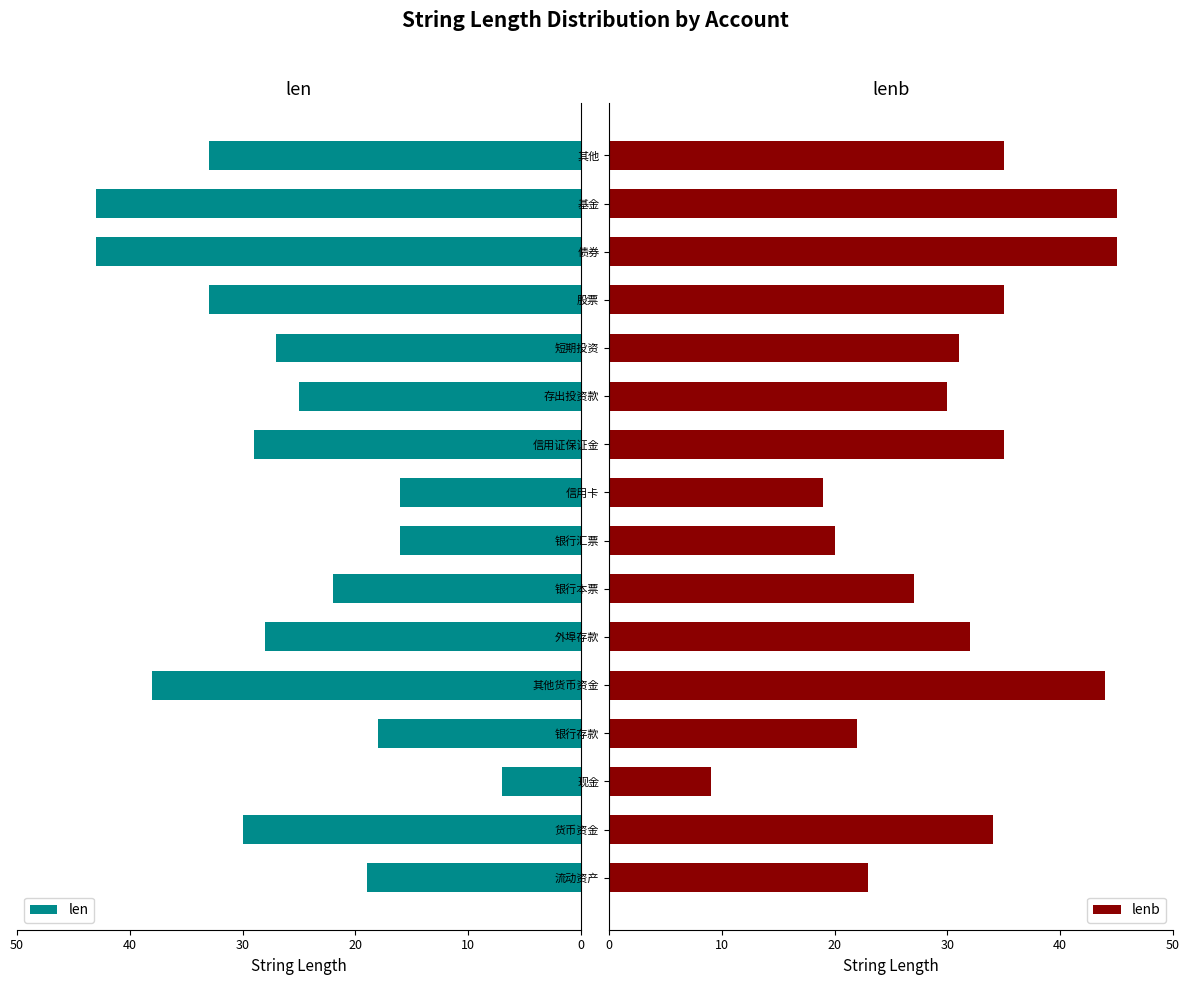

What is the maximum value shown in the chart?

45